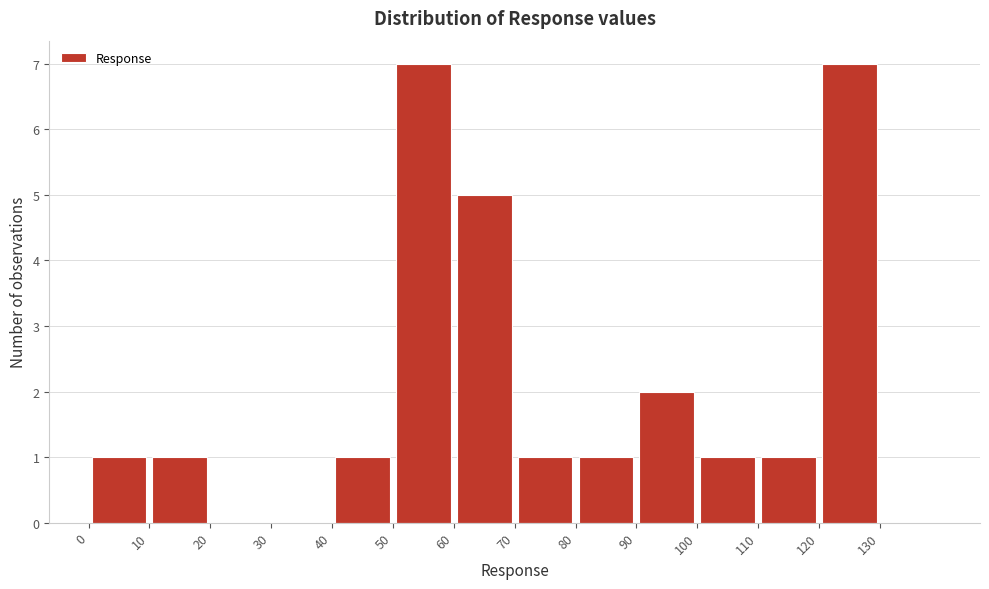

Reading left to right, list every bar in this chart as the range it spans on the x-axis followed by its height. The values are not printed on the chart, so give them approximately, as read against the axis.

0 to 10: 1
10 to 20: 1
20 to 30: 0
30 to 40: 0
40 to 50: 1
50 to 60: 7
60 to 70: 5
70 to 80: 1
80 to 90: 1
90 to 100: 2
100 to 110: 1
110 to 120: 1
120 to 130: 7
130 to 140: 0